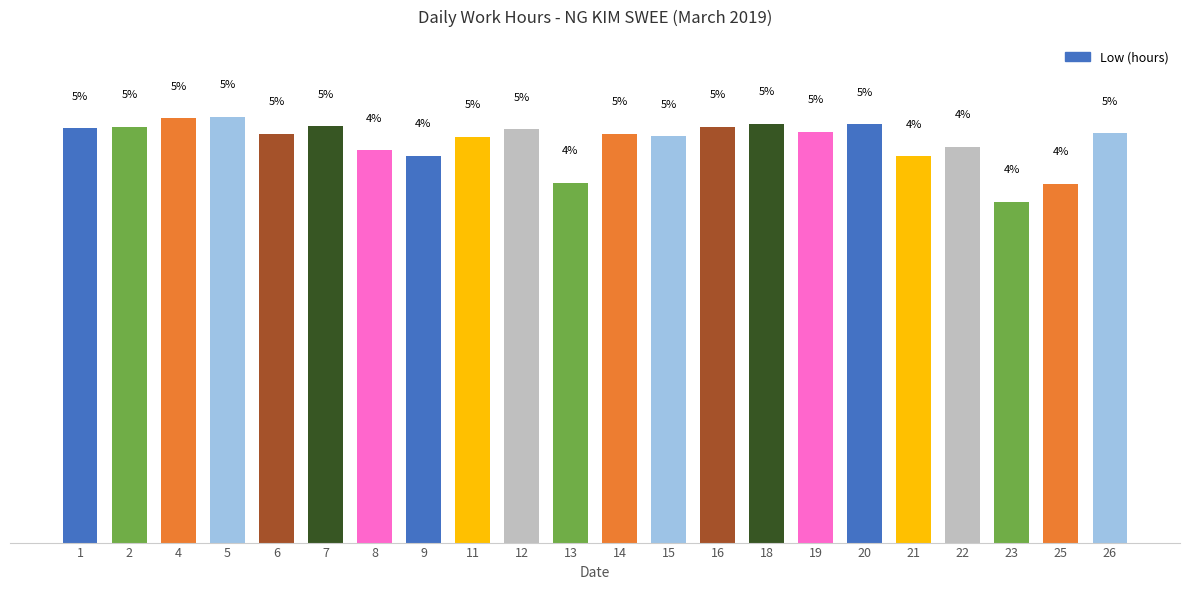

Are the bars horizontal?

No